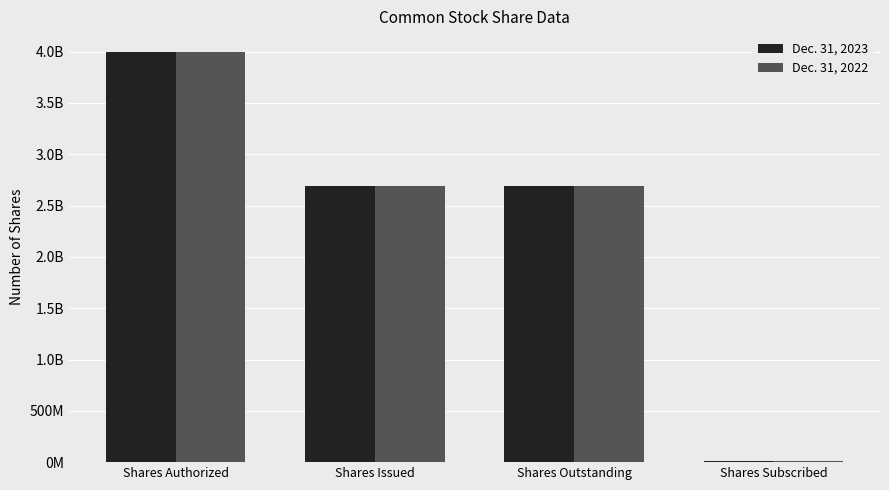

Reading right to left, what are all the values shown in this chart?

Dec. 31, 2023: Shares Subscribed=6806011	Shares Outstanding=2690640226	Shares Issued=2690640226	Shares Authorized=3998000000
Dec. 31, 2022: Shares Subscribed=6806011	Shares Outstanding=2690640226	Shares Issued=2690640226	Shares Authorized=3998000000